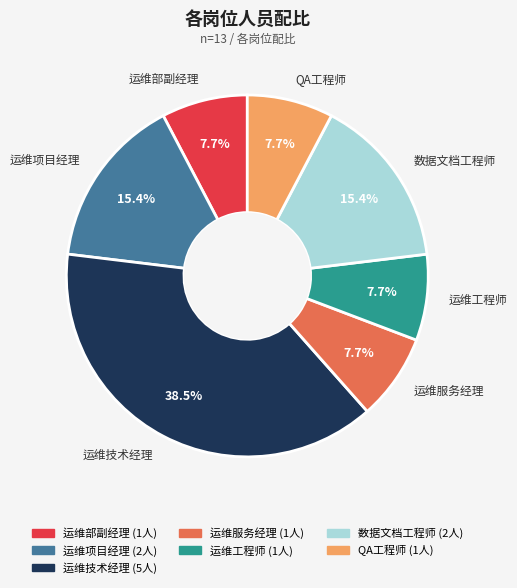

How many segments does this pie chart have?

7